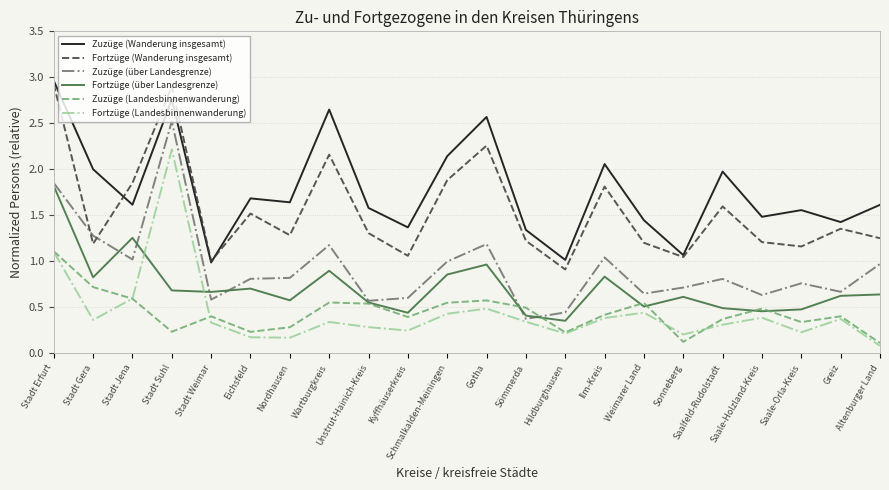

The Fortzüge (über Landesgrenze) series shows 0.2 at Wartburgkreis. True or false?

False